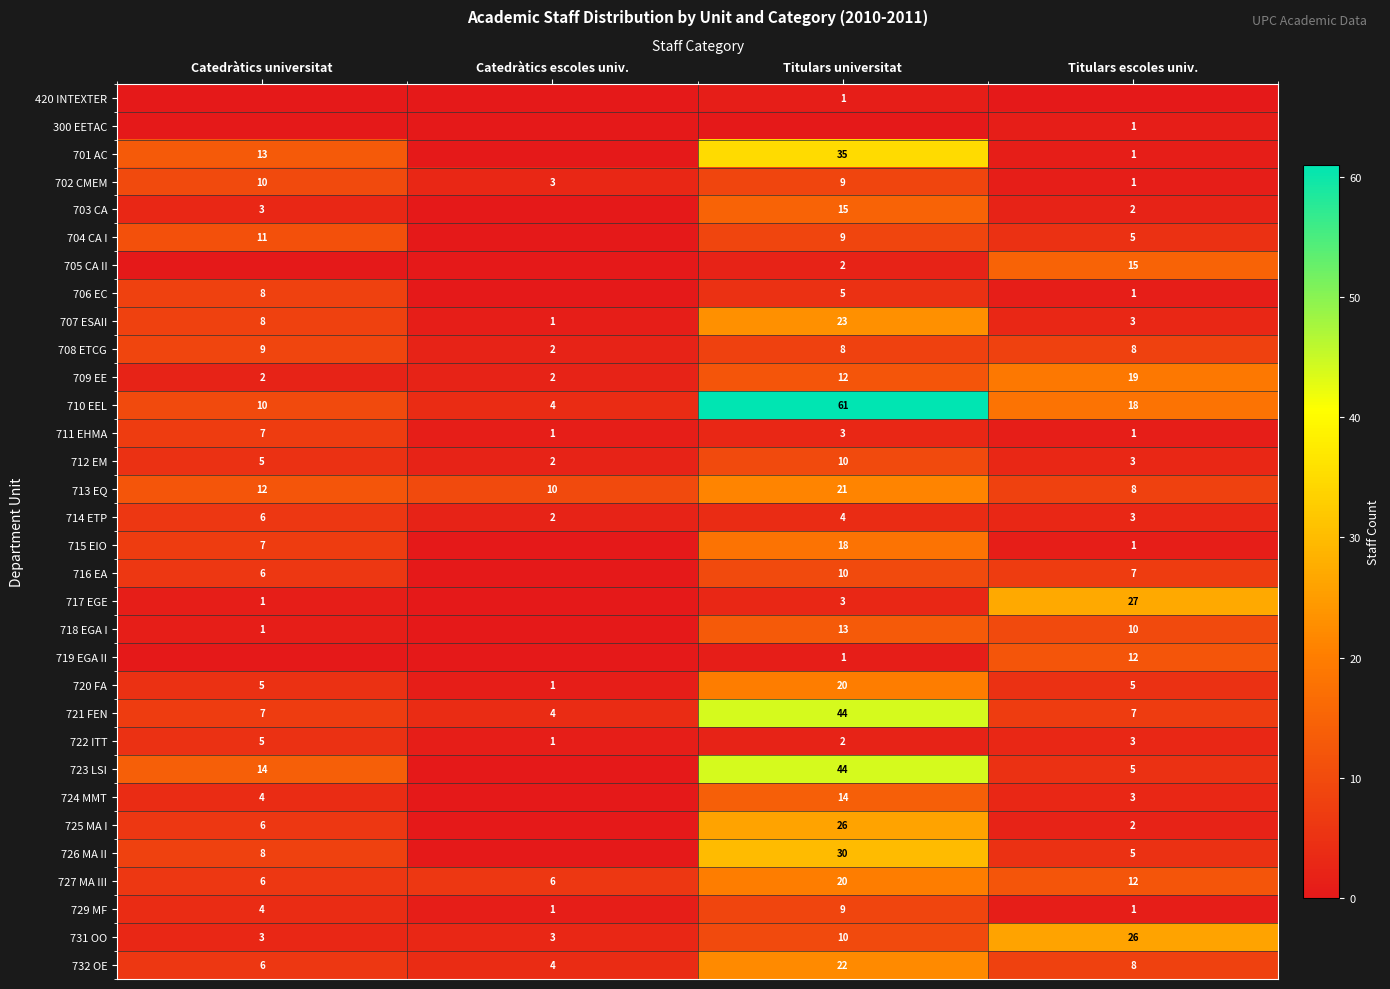

What is the total value across all series at Catedràtics universitat?

187